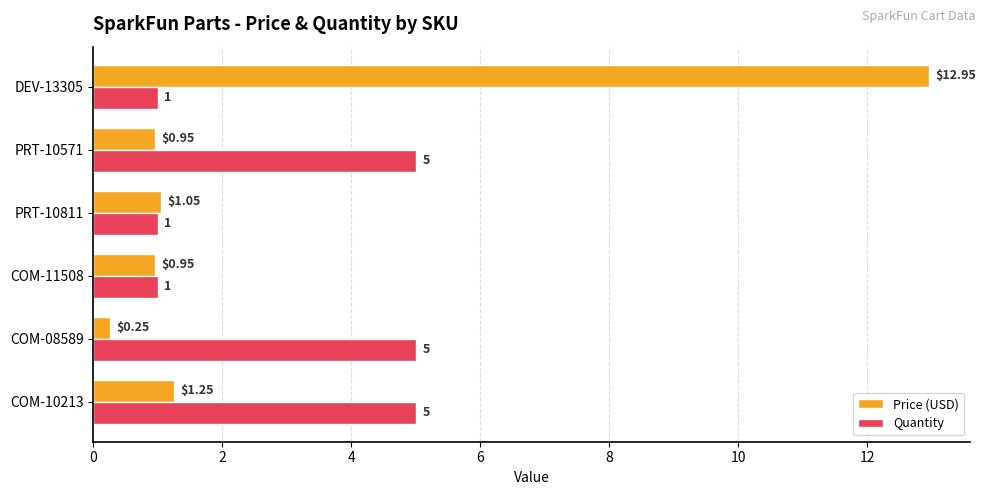

What are all the series names shown in the legend?

Price (USD), Quantity